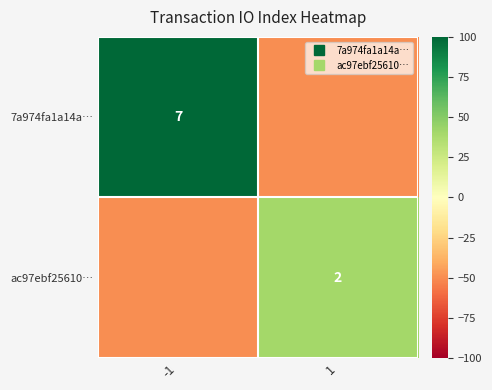

Read the 7a974fa1a14a… value at 1, to the nearest 5.

-50